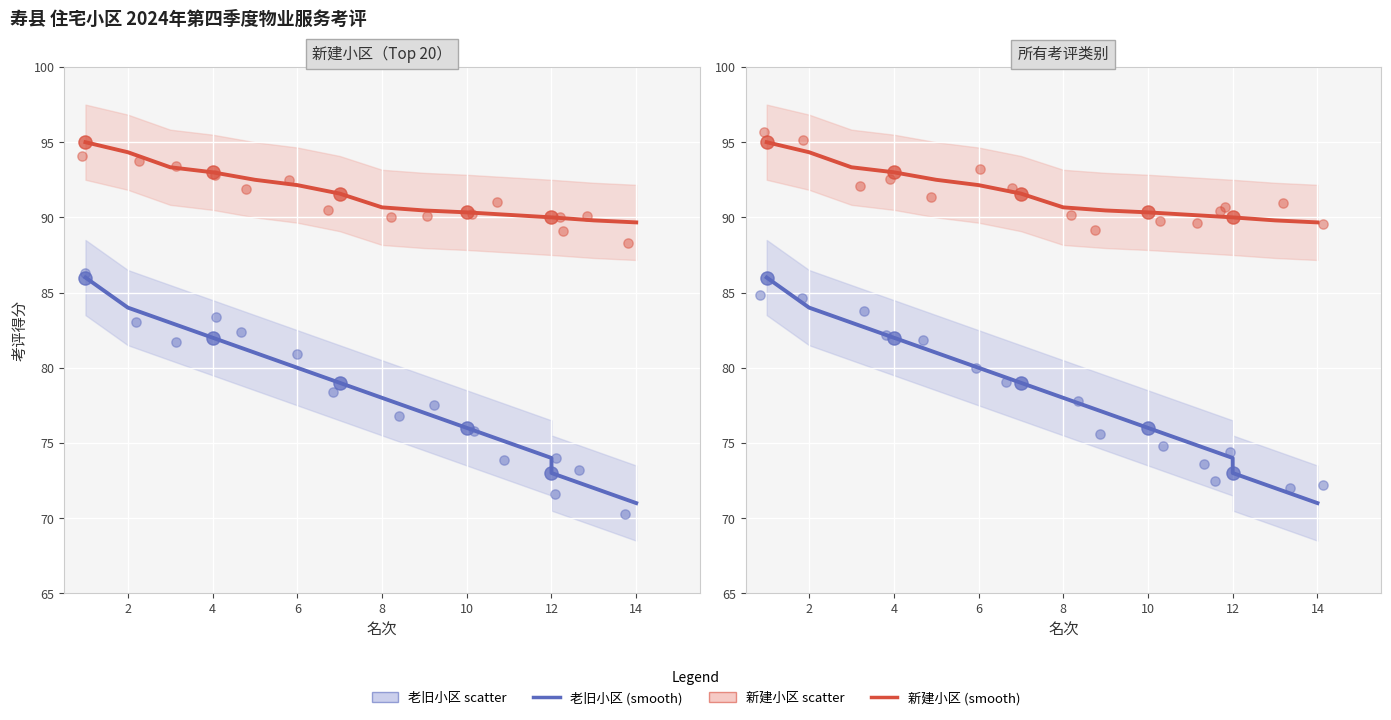

Which series reaches the minimum Y coordinate?

老旧小区 (考评得分)